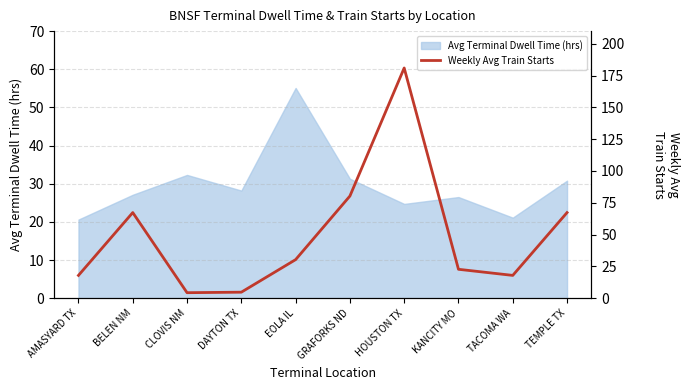

At which category does the chart reach its minimum across all series?

CLOVIS NM